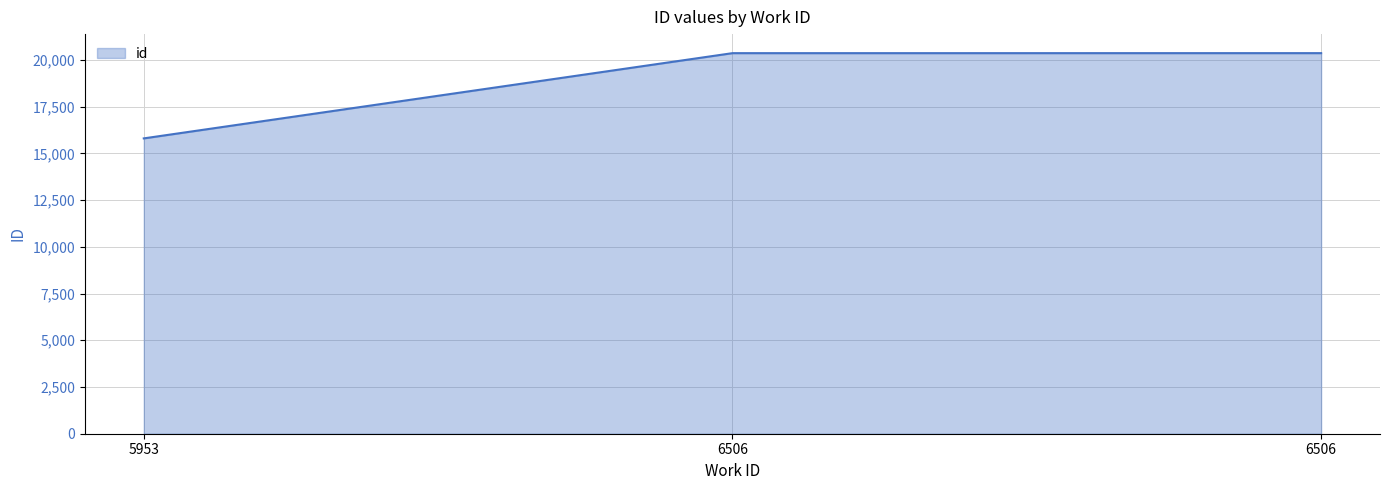

What is the change in value from 5953 to 6506?

+4562